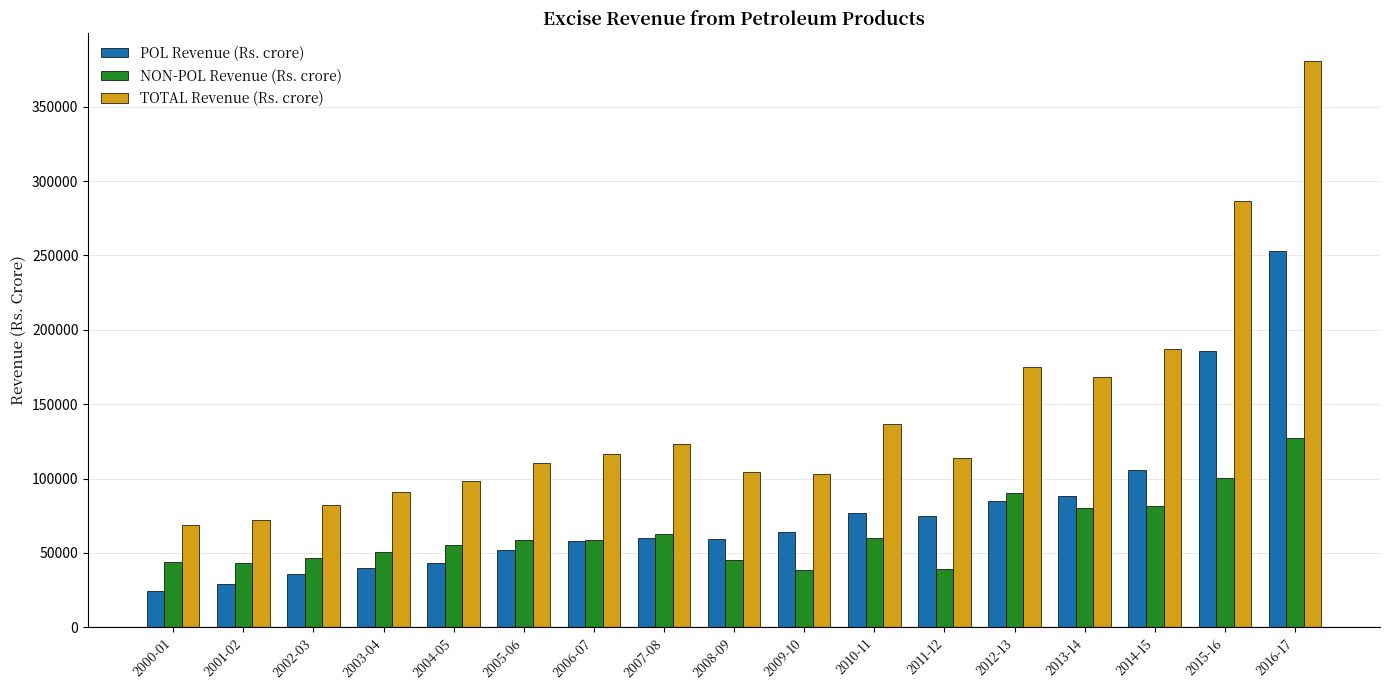

Read the NON-POL Revenue (Rs. crore) value at 2007-08.

62709.0